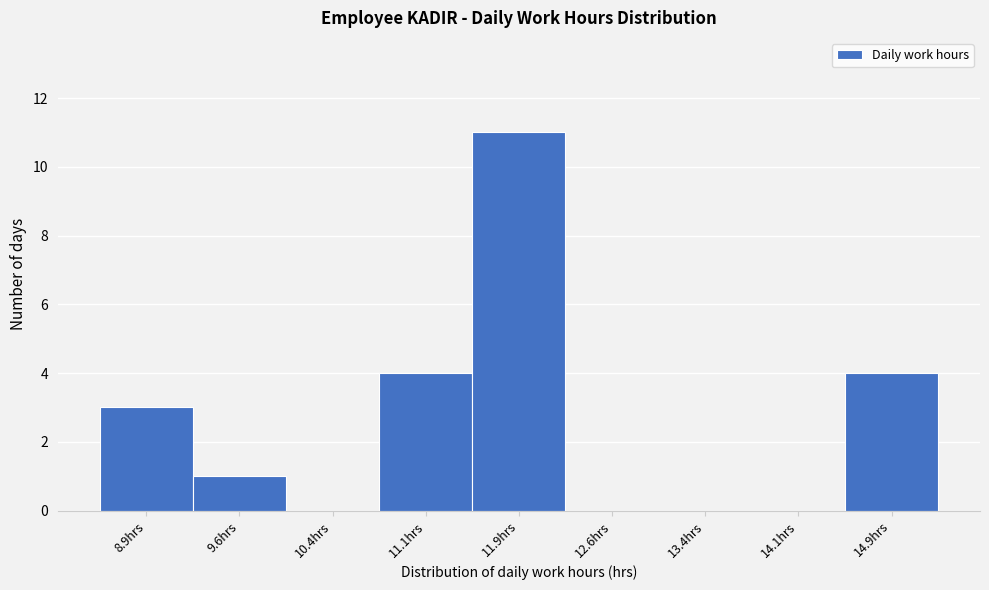

How tall is the bar that spans 9.25 to 10.00 on the x-axis? Neither the bar edges nor the heights are printed on the chart, so give them approximately, as read against the axes.

1